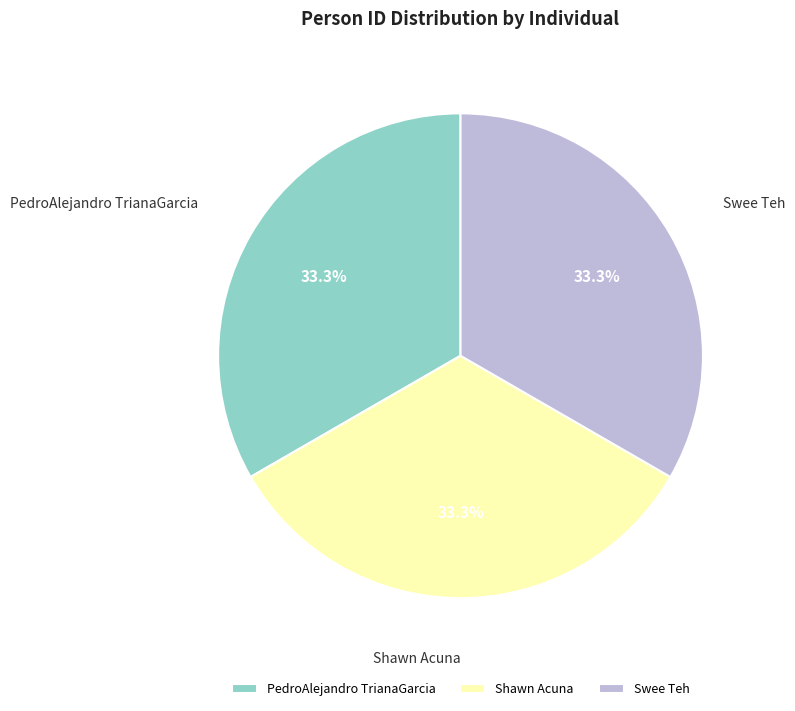

Does Swee Teh represent more than half of the total?

No